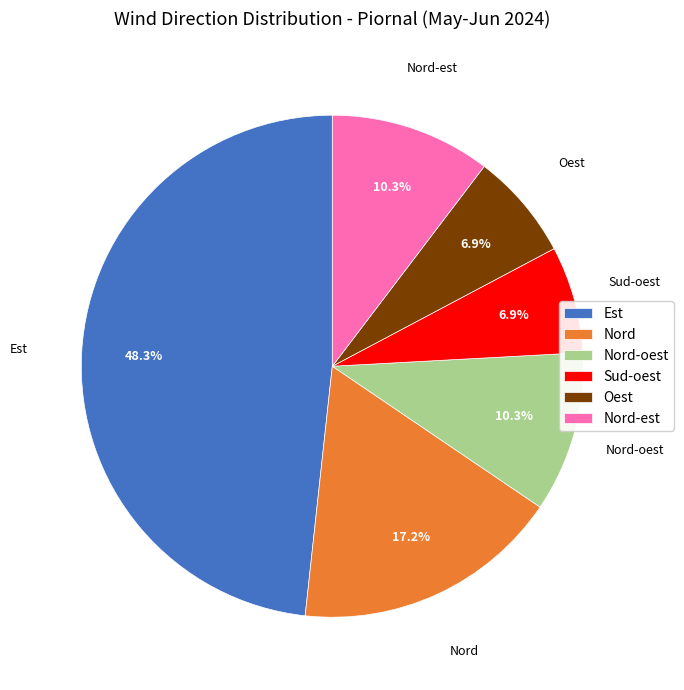

To the nearest percent, what percentage of the pie is Nord-est?

10%